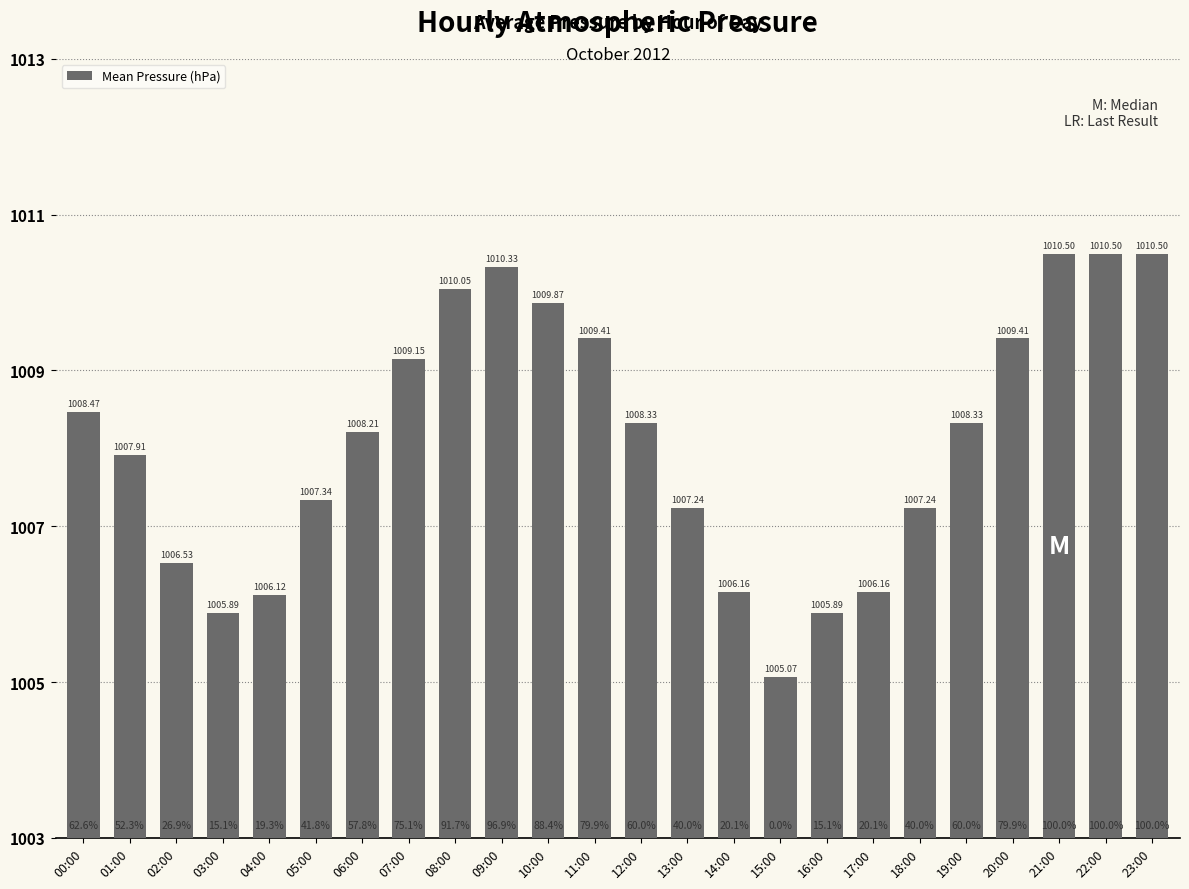

What is the difference between the values at 06:00 and 09:00?

2.1